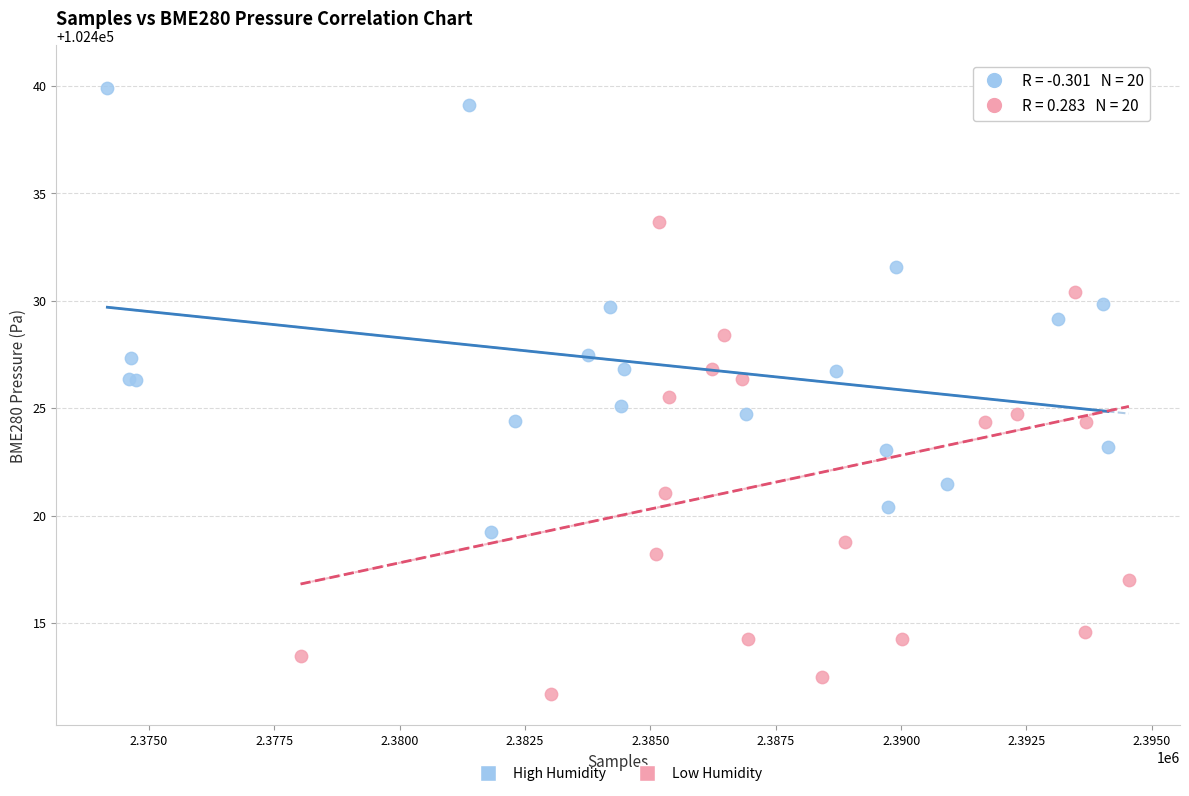

What are all the series names shown in the legend?

High Humidity, Low Humidity